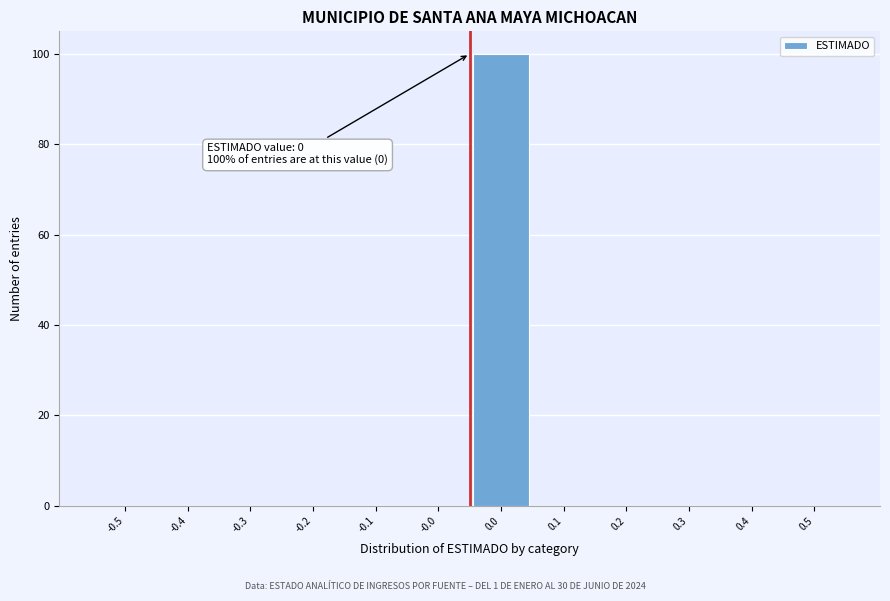

Reading left to right, transcribe all the data shown in this chart.

-0.5=0	-0.4=0	-0.3=0	-0.2=0	-0.1=0	-0.0=0	0.0=100	0.1=0	0.2=0	0.3=0	0.4=0	0.5=0